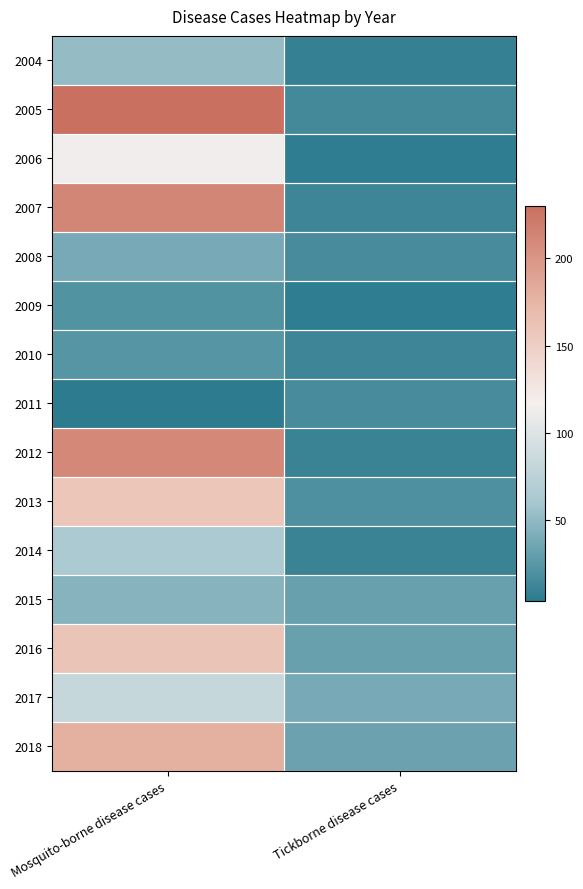

Which series has the largest range (max minus min)?

2005